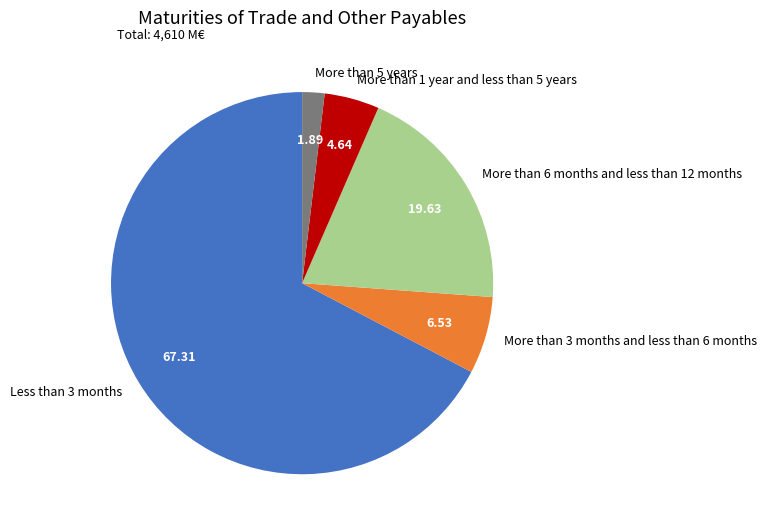

Which slice is the smallest?

More than 5 years